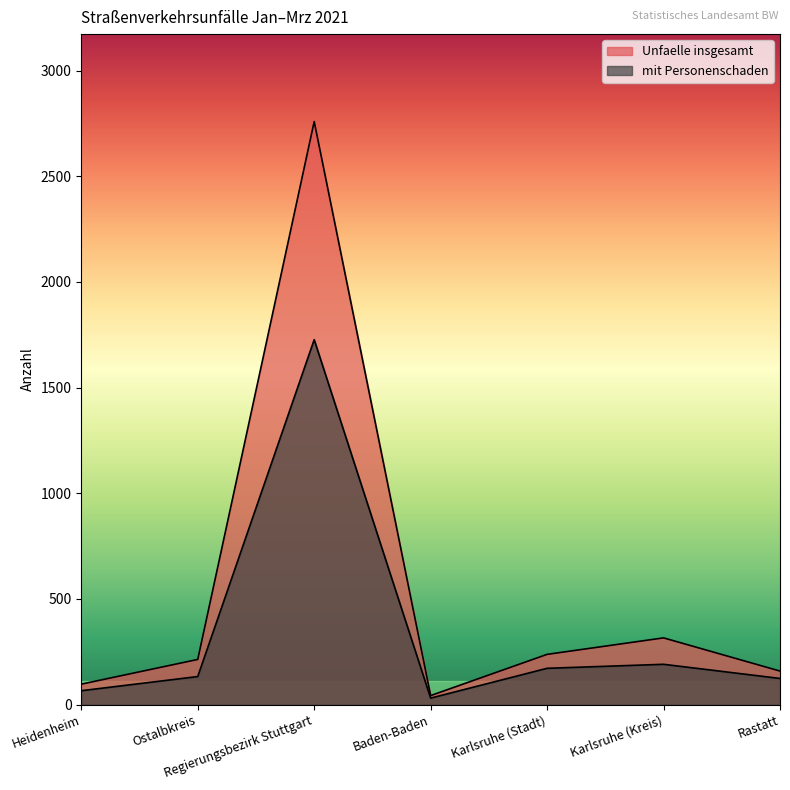

At which label does mit Personenschaden first exceed 133?

Regierungsbezirk Stuttgart